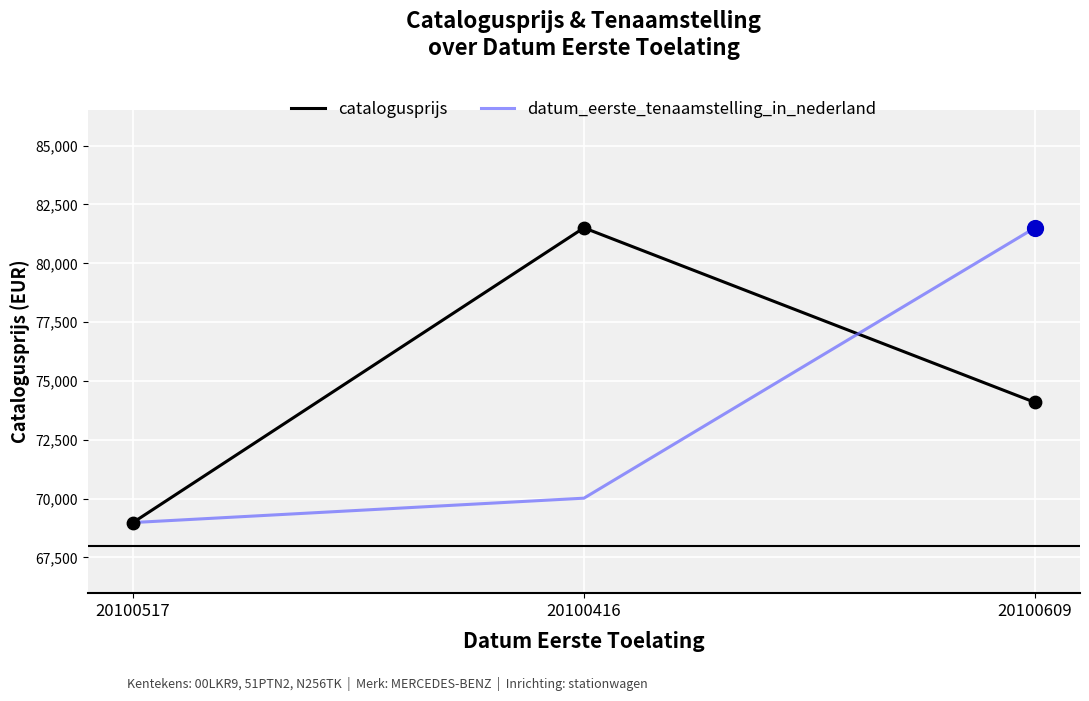

Between 20100517 and 20100416, which series saw the biggest shift?

catalogusprijs